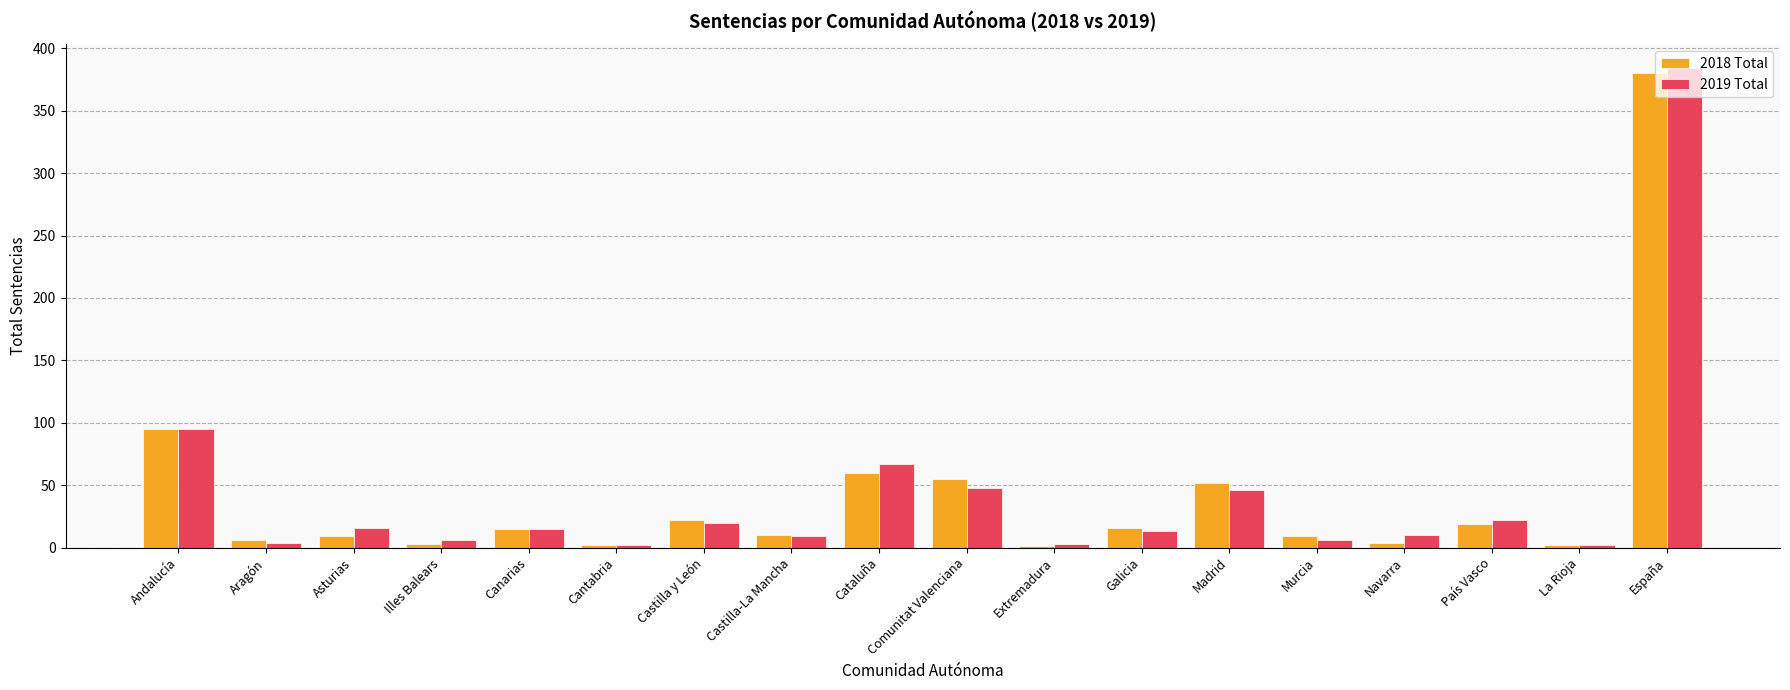

How many categories are shown in the chart?

18